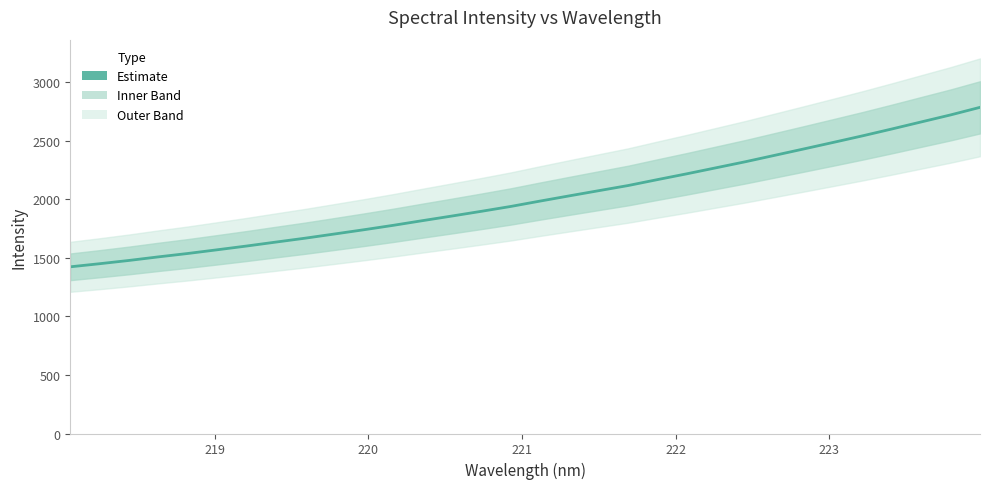

How many values are below 1984?

16